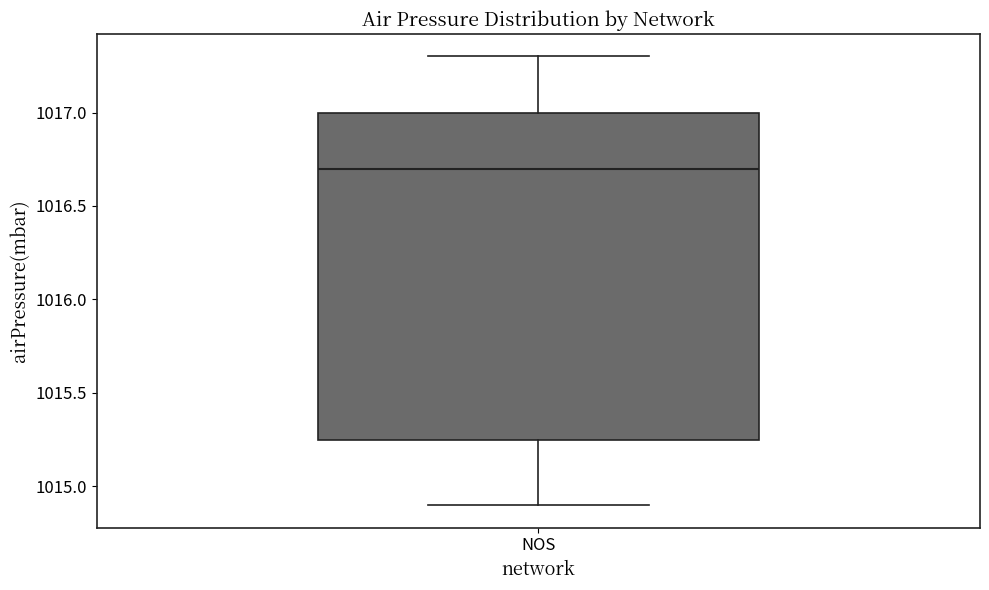

Where does the median line of the box for NOS sit on the y-axis? The values are not printed on the chart, so give them approximately, as read against the axis.

1016.70